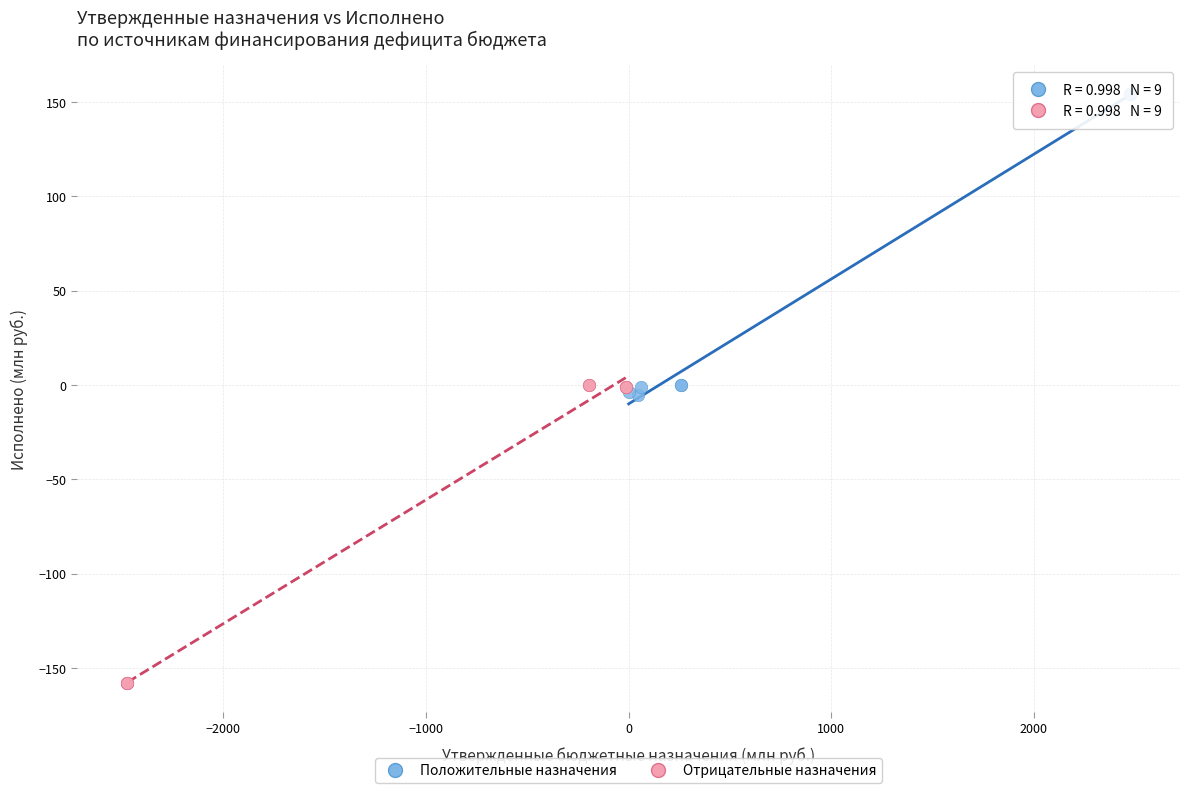

Which series reaches the maximum Y coordinate?

Положительные назначения